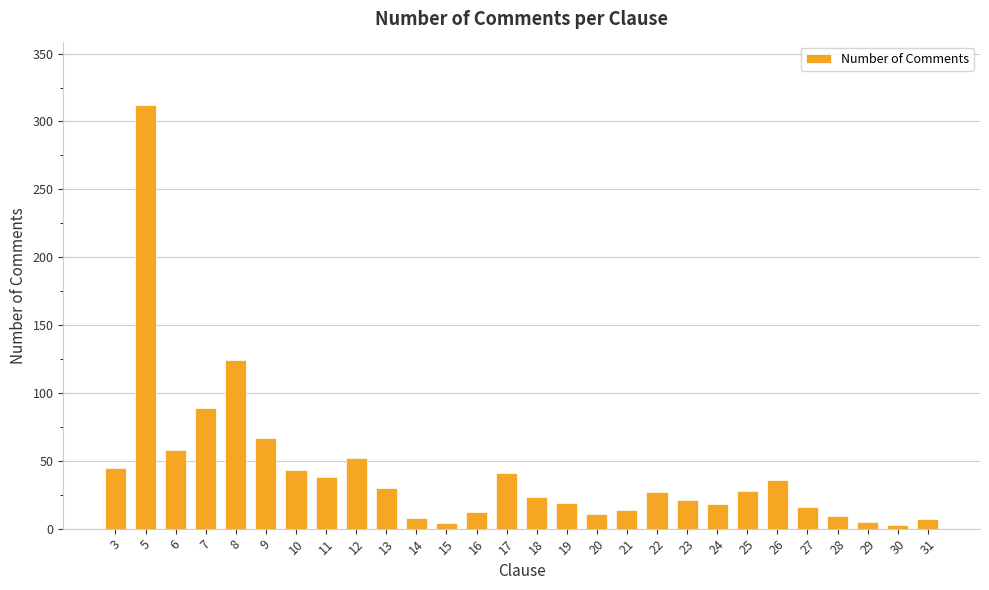

True or false: the data shows 28 at 25.

True